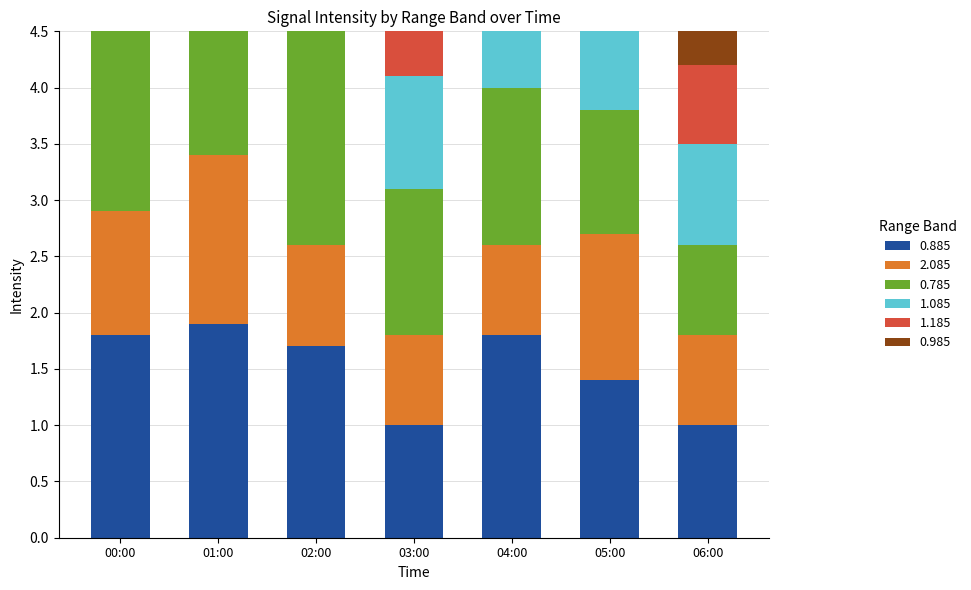

Count the number of data series in this chart.

6